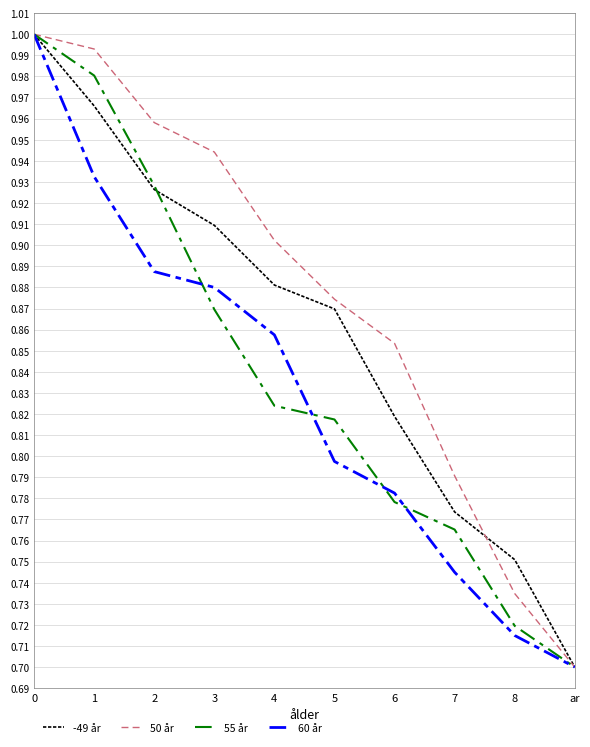

Which series changed the most between 0 and 4?

55 år